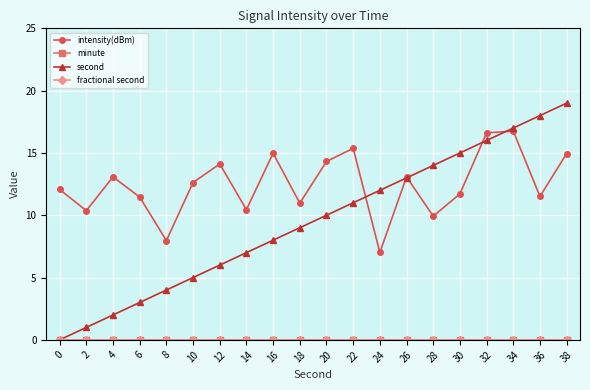

What is the greatest value displayed?

19.0